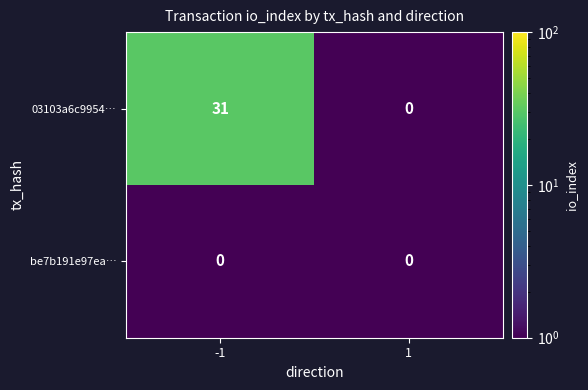

Reading right to left, what are all the values shown in this chart?

03103a6c9954…: 0	31
be7b191e97ea…: 0	0